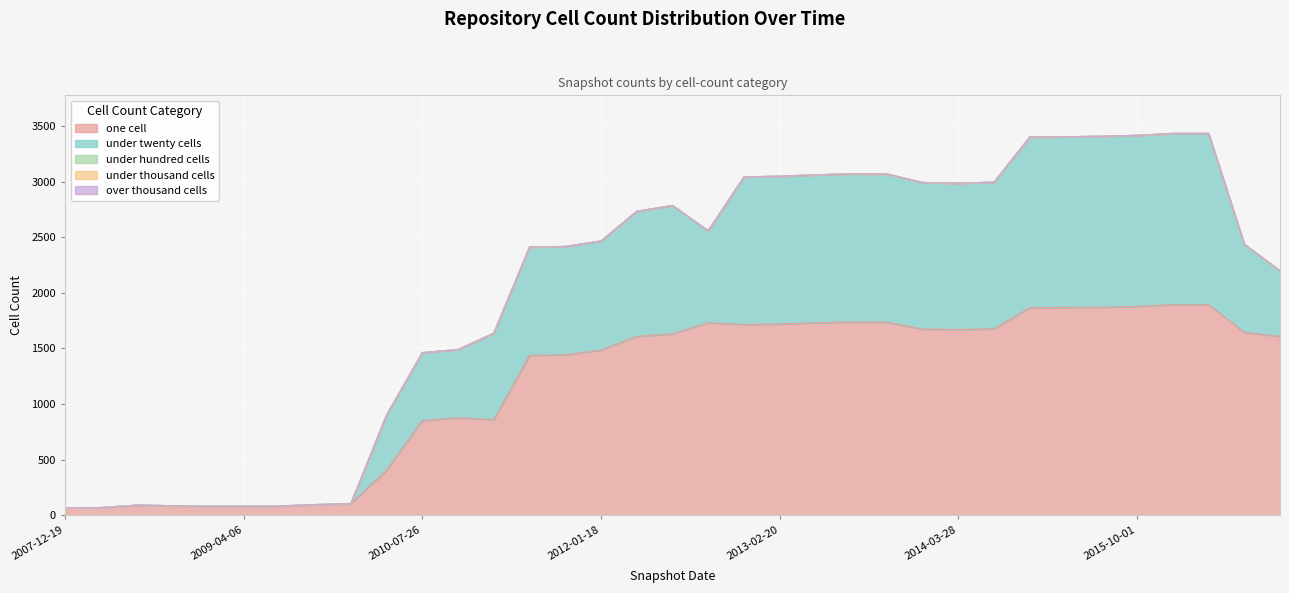

What is the average value of the one_cell series?

1179